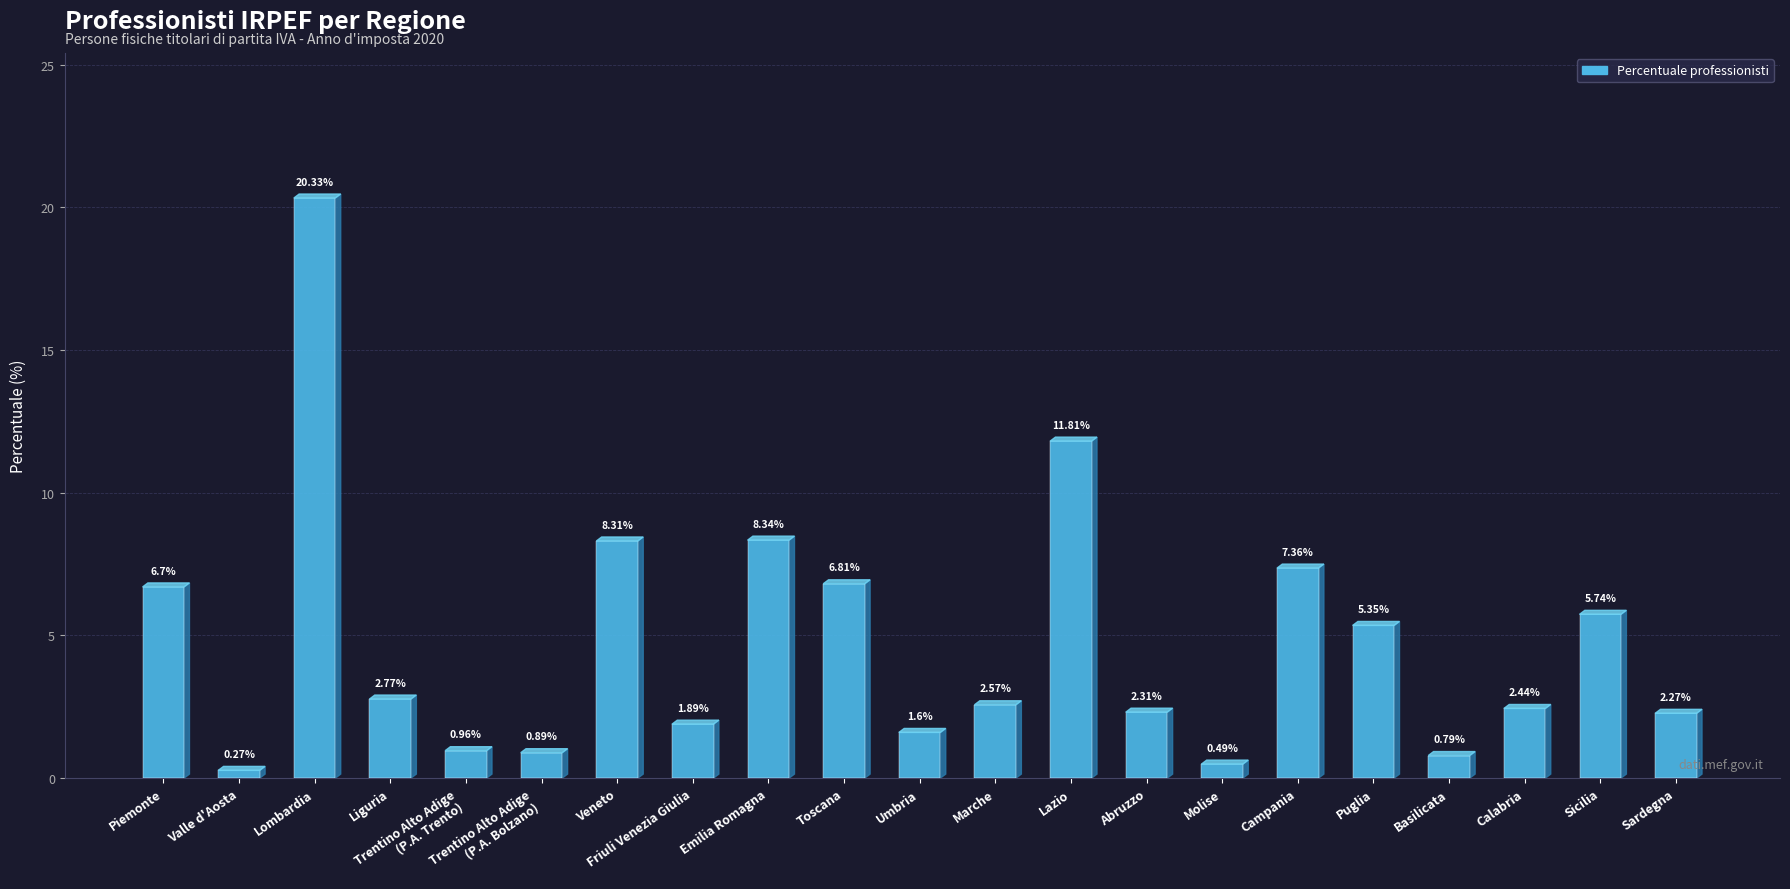

Rank the categories by value from lowest to highest.

Valle d'Aosta, Molise, Basilicata, Trentino Alto Adige
(P.A. Bolzano), Trentino Alto Adige
(P.A. Trento), Umbria, Friuli Venezia Giulia, Sardegna, Abruzzo, Calabria, Marche, Liguria, Puglia, Sicilia, Piemonte, Toscana, Campania, Veneto, Emilia Romagna, Lazio, Lombardia